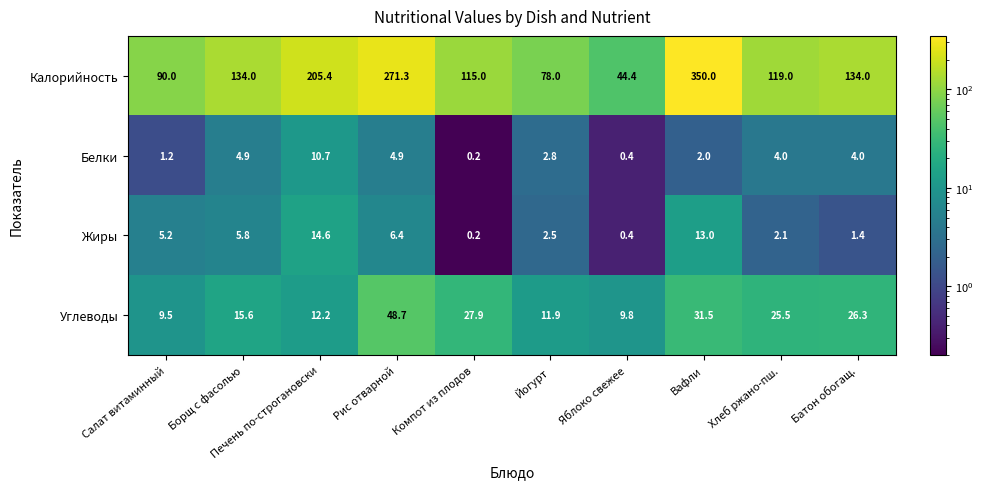

At which category is the sum across all series the highest?

Вафли